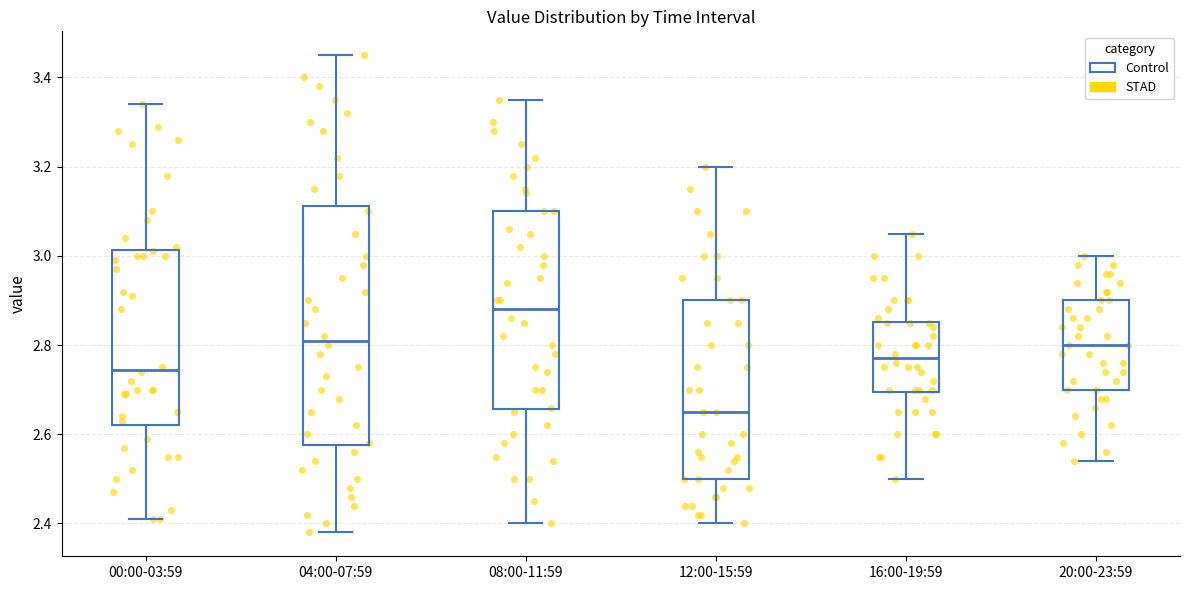

Reading left to right, transcribe this box plot: for each box, give where its median line is, the range the box spans, and where its two whiskers end, as read against the y-axis. The values are not printed on the chart, so give them approximately, as read against the axis.

00:00-03:59: median 2.74, box 2.62 to 3.02, whiskers 2.42 to 3.34
04:00-07:59: median 2.82, box 2.58 to 3.12, whiskers 2.38 to 3.46
08:00-11:59: median 2.88, box 2.66 to 3.10, whiskers 2.40 to 3.36
12:00-15:59: median 2.66, box 2.50 to 2.90, whiskers 2.40 to 3.20
16:00-19:59: median 2.78, box 2.70 to 2.86, whiskers 2.50 to 3.06
20:00-23:59: median 2.80, box 2.70 to 2.90, whiskers 2.54 to 3.00